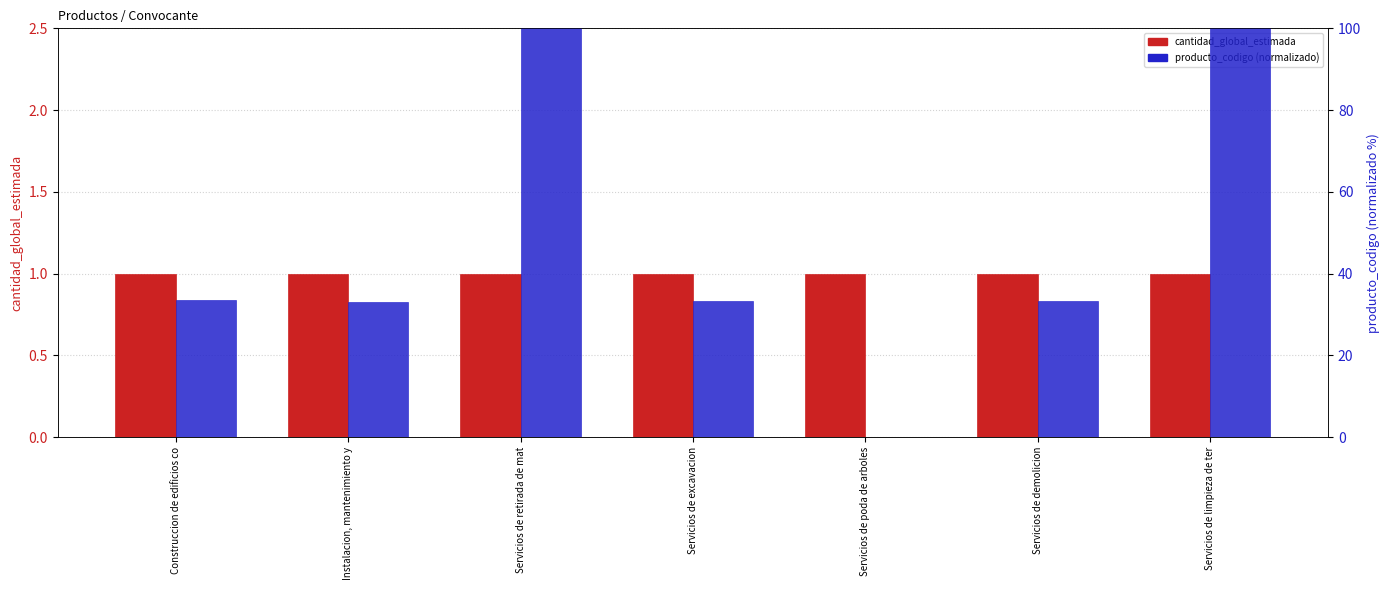

What is the spread (max minus min) of values at Servicios de demolicion?

32.2